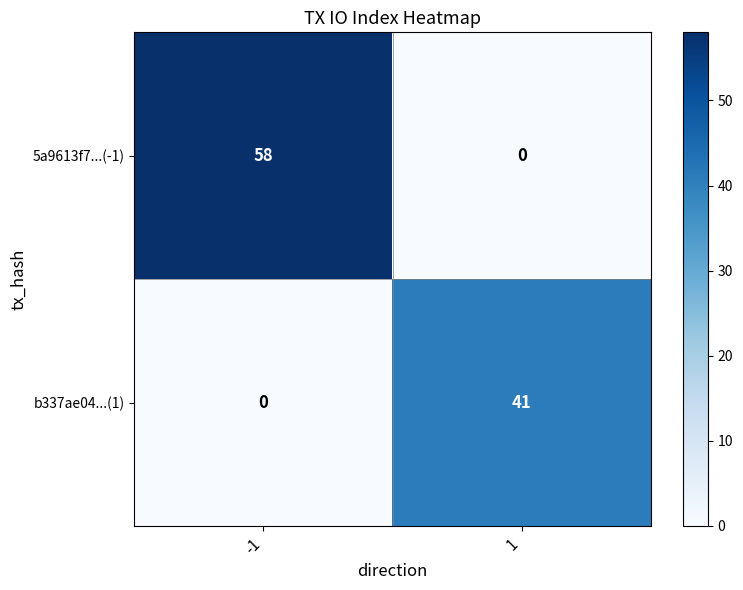

What is the difference between the highest and lowest values at 1?

41